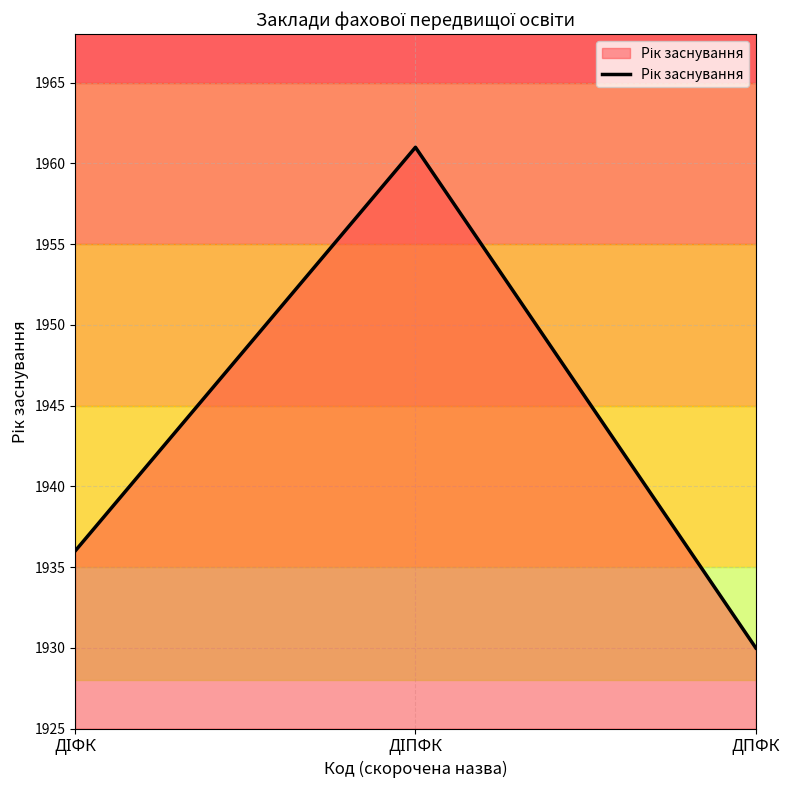

Reading left to right, what are all the values shown in this chart?

1936	1961	1930